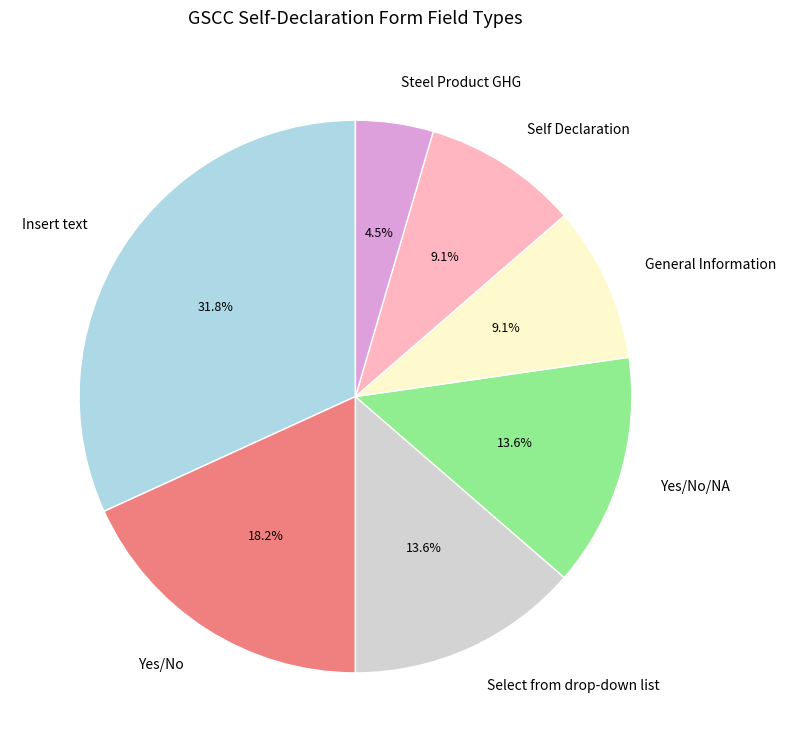

Between Yes/No/NA and Self Declaration, which is larger?

Yes/No/NA